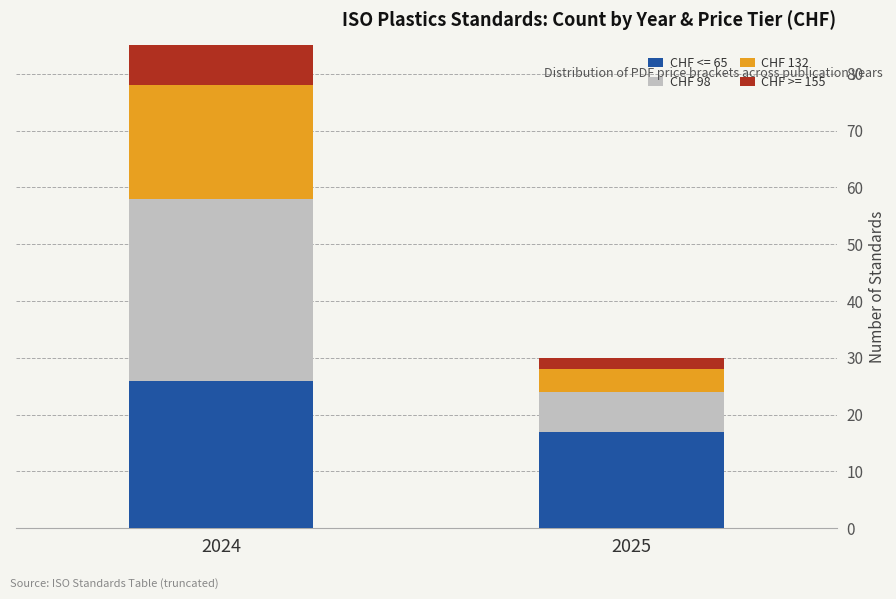

Which series has the largest range (max minus min)?

CHF 98